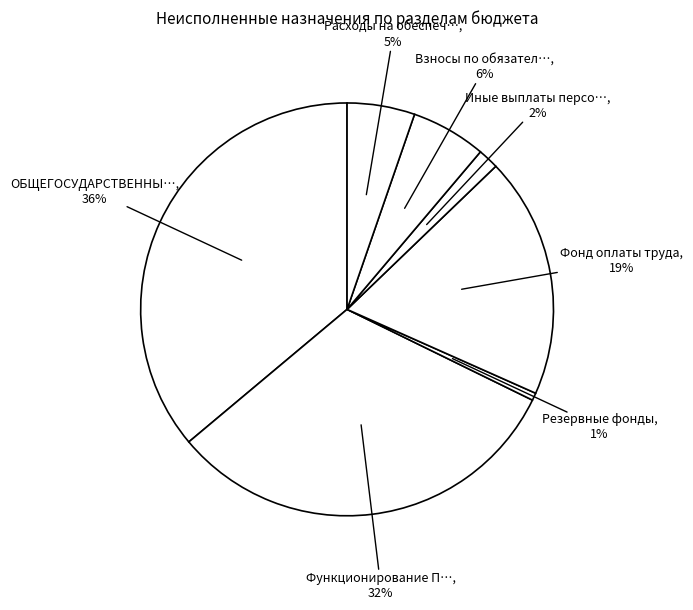

Count the number of slices in the pie.

7